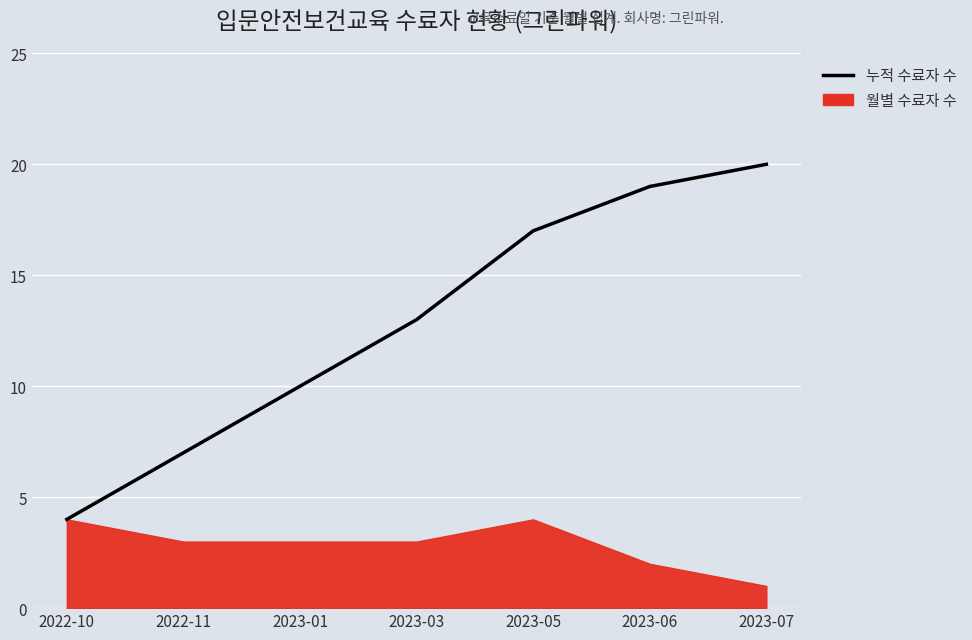

What is the sum of the values at 2023-07 and 2022-10?

24